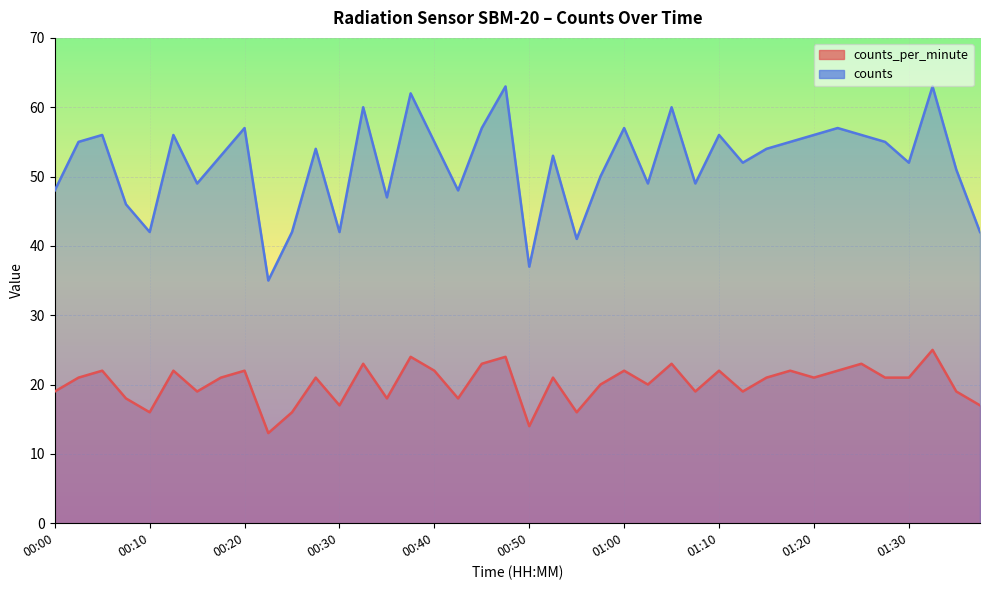

Rank the series by their average value, from lowest to highest.

counts_per_minute, counts